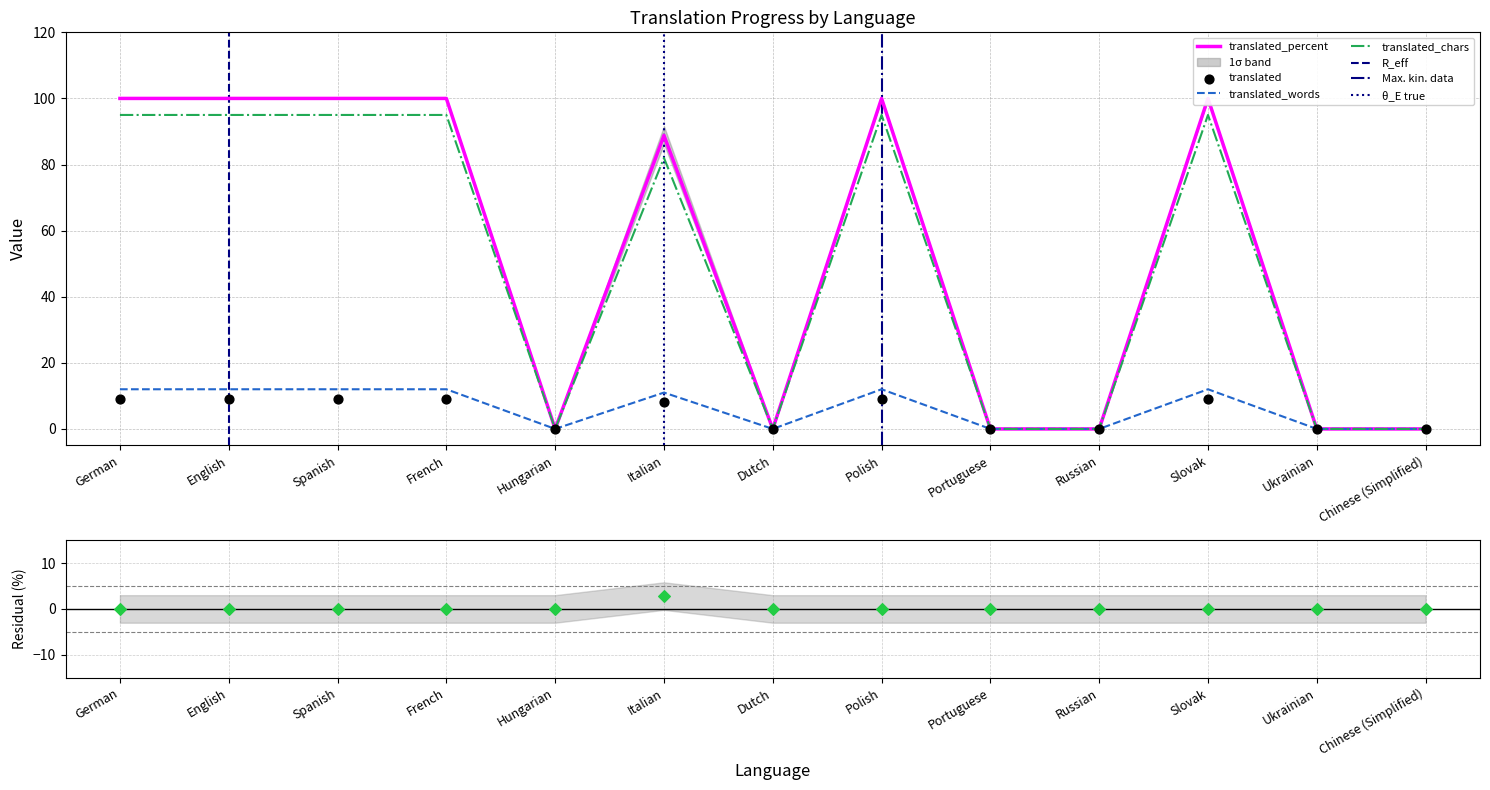

What is the total value across all series at German?

216.0